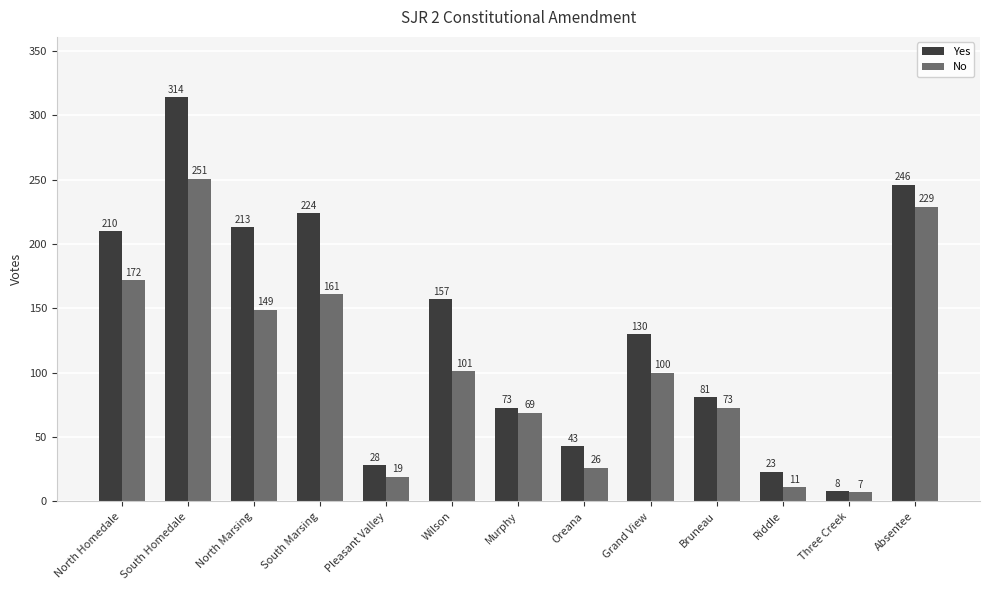

The value of Yes at Murphy is 109. True or false?

False